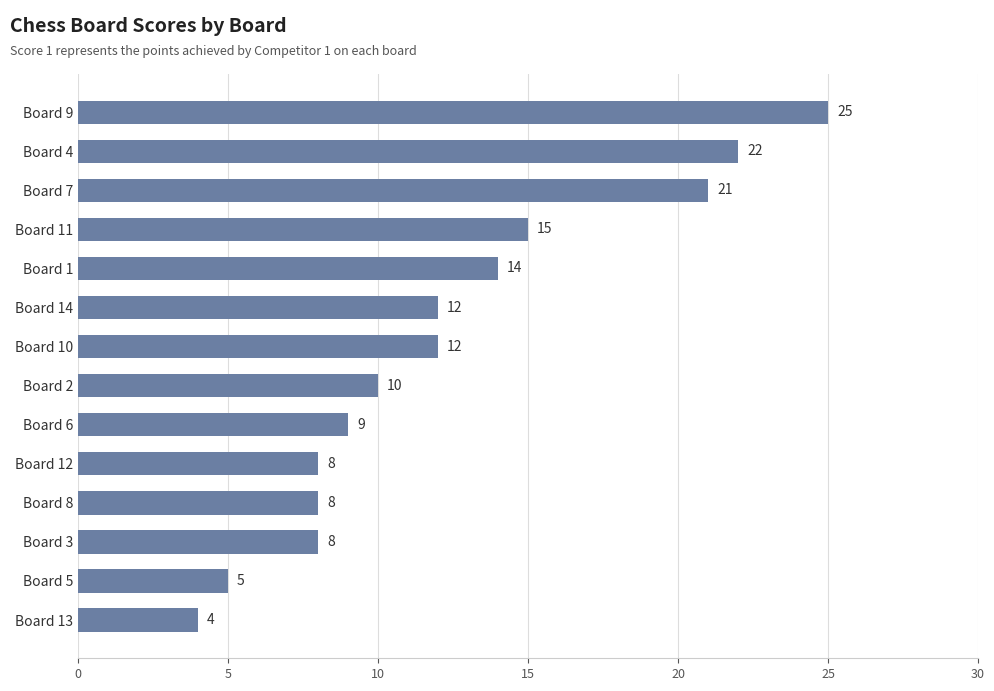

What is the approximate value at Board 4, to the nearest 10?

20